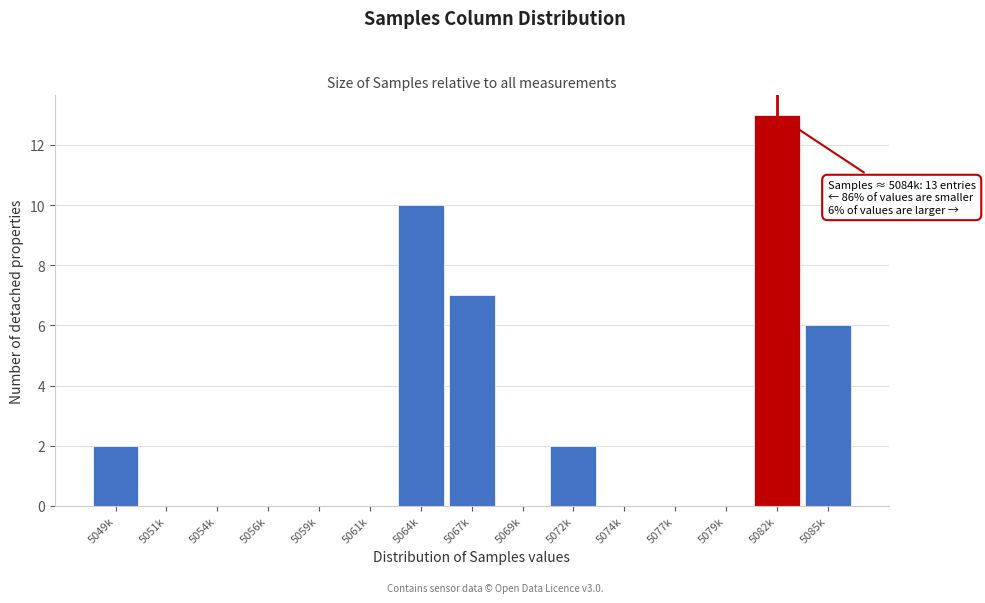

Reading left to right, what are all the values shown in this chart?

5049k=2	5051k=0	5054k=0	5056k=0	5059k=0	5061k=0	5064k=10	5067k=7	5069k=0	5072k=2	5074k=0	5077k=0	5079k=0	5082k=13	5085k=6